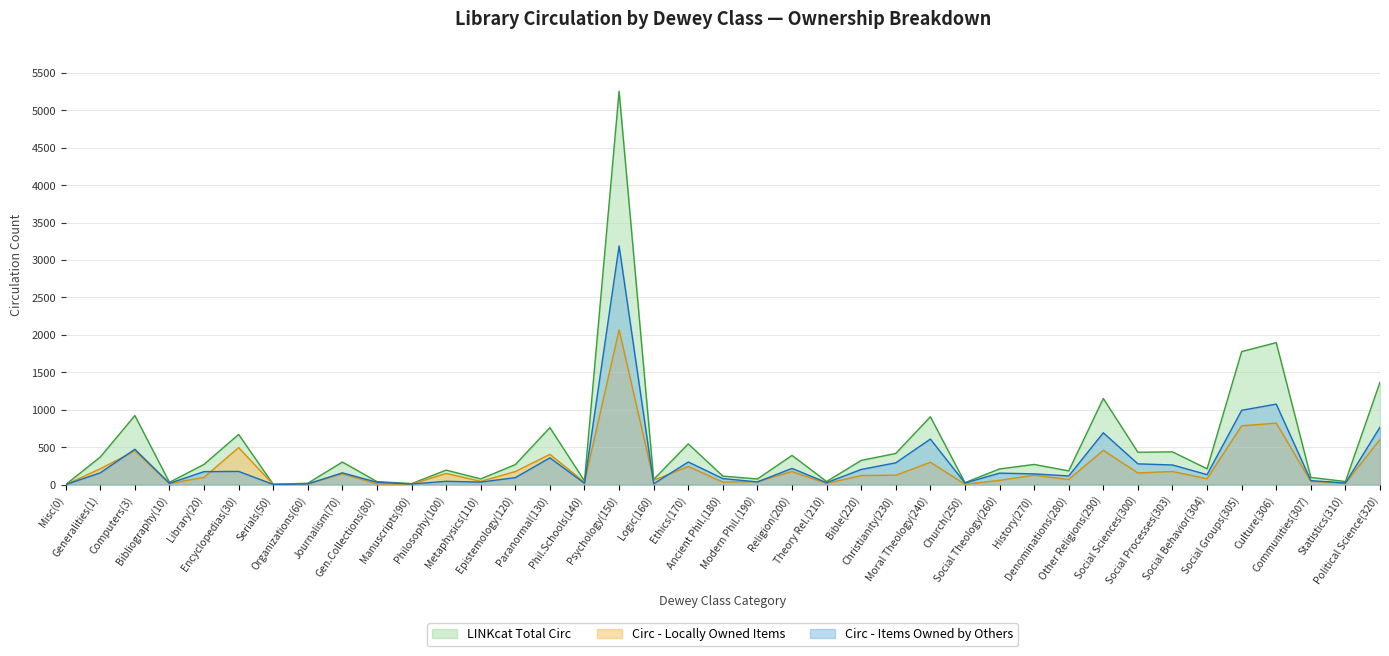

Reading left to right, transcribe all the data shown in this chart.

total_circ: 0	368	922	30	270	670	4	18	301	40	13	193	76	267	761	49	5254	69	544	113	75	390	41	323	416	906	26	209	269	183	1150	432	437	211	1777	1896	96	41	1368
locally_owned: 0	211	450	13	97	494	2	9	144	9	5	149	43	174	404	31	2067	58	242	33	39	174	15	121	125	298	5	56	126	68	458	155	175	78	785	821	43	20	601
owned_by_others: 0	157	472	17	173	176	2	9	157	31	8	44	33	93	357	18	3187	11	302	80	36	216	26	202	291	608	21	153	143	115	692	277	262	133	992	1075	53	21	767